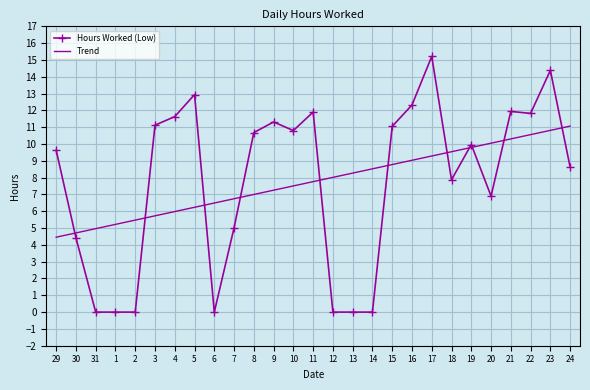

What is the maximum value shown in the chart?

15.2